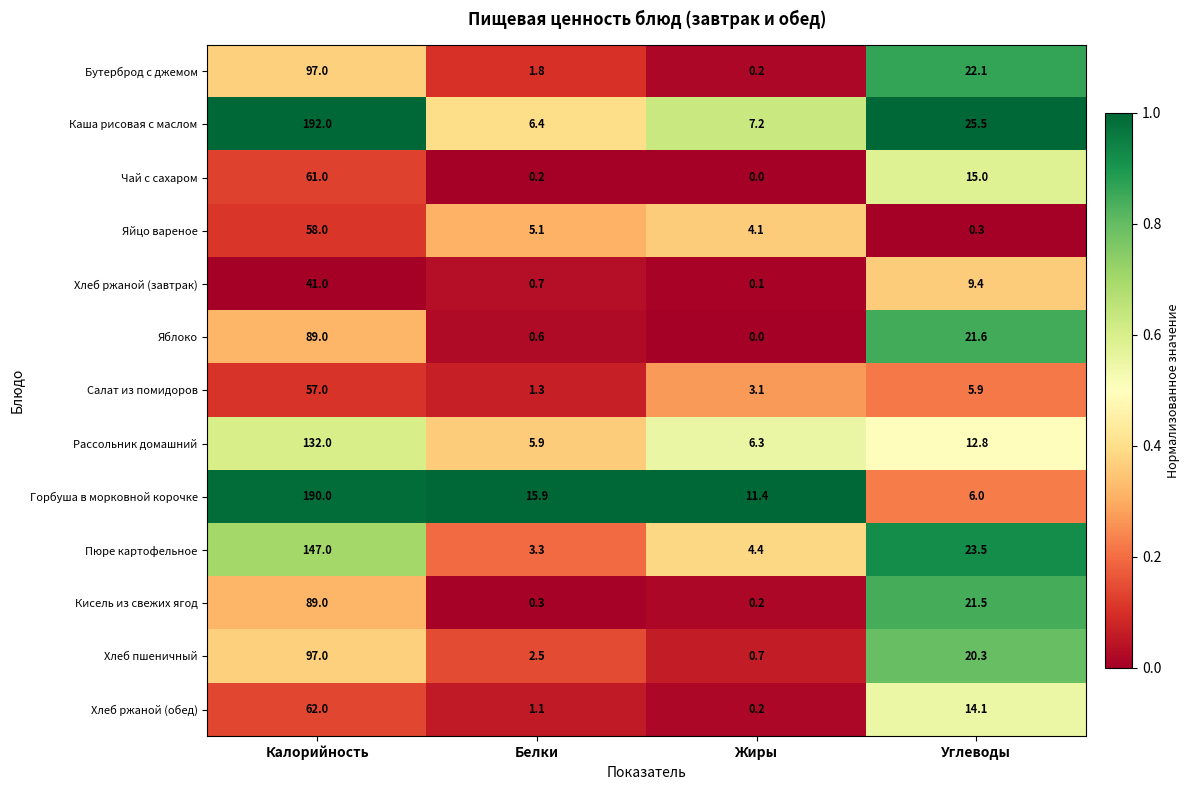

At which category does the chart reach its peak across all series?

Калорийность